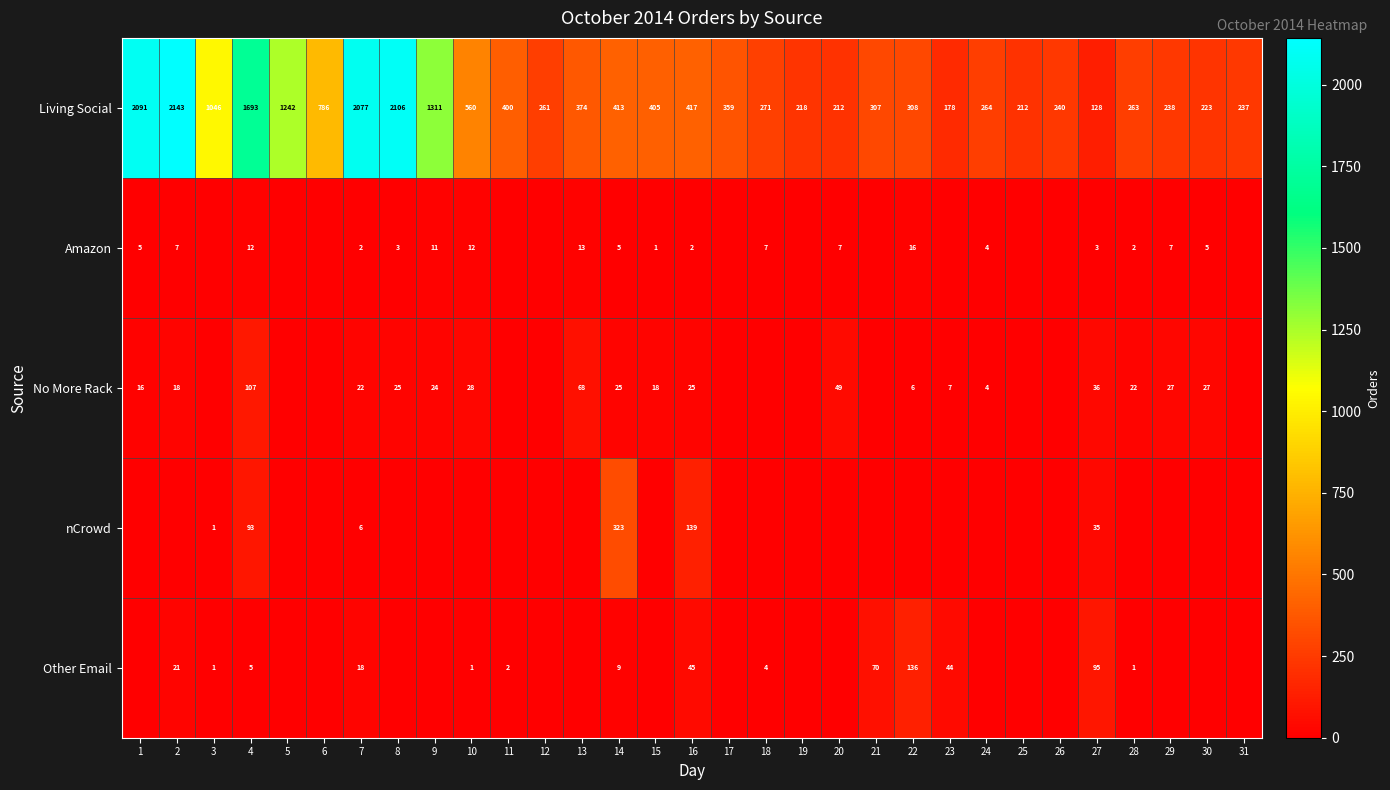

Which label corresponds to the largest value in the chart?

2